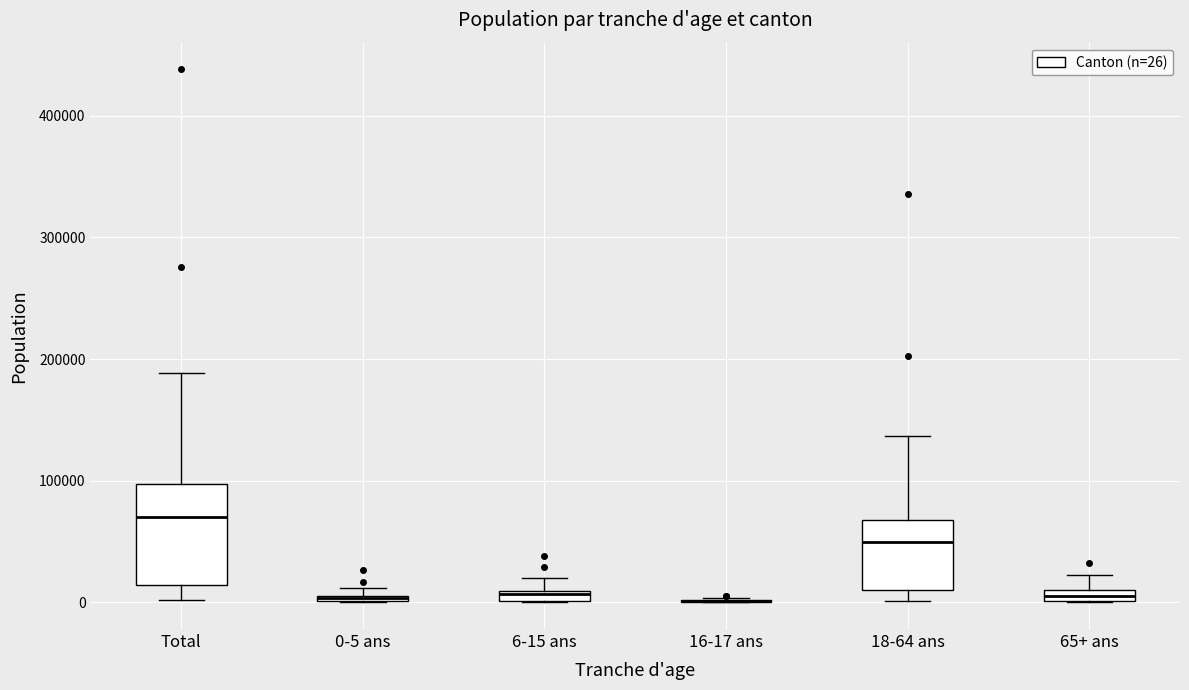

Where is the upper edge of the box for 6-15 ans on the y-axis? The values are not printed on the chart, so give them approximately, as read against the axis.

10000